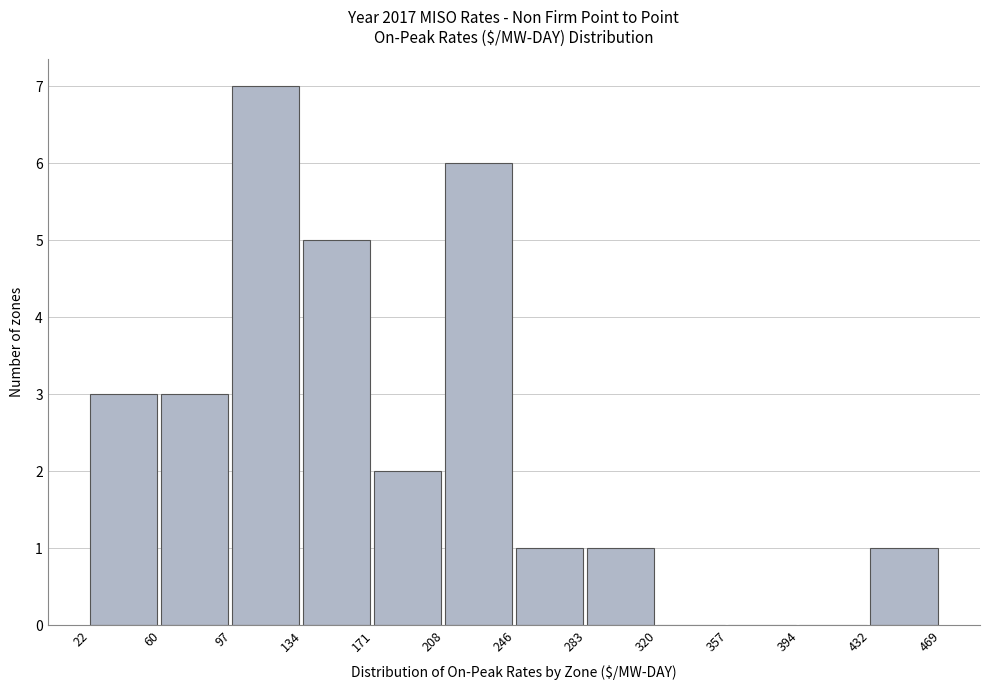

How tall is the bar that spans 171 to 208 on the x-axis? The values are not printed on the chart, so give them approximately, as read against the axis.

2